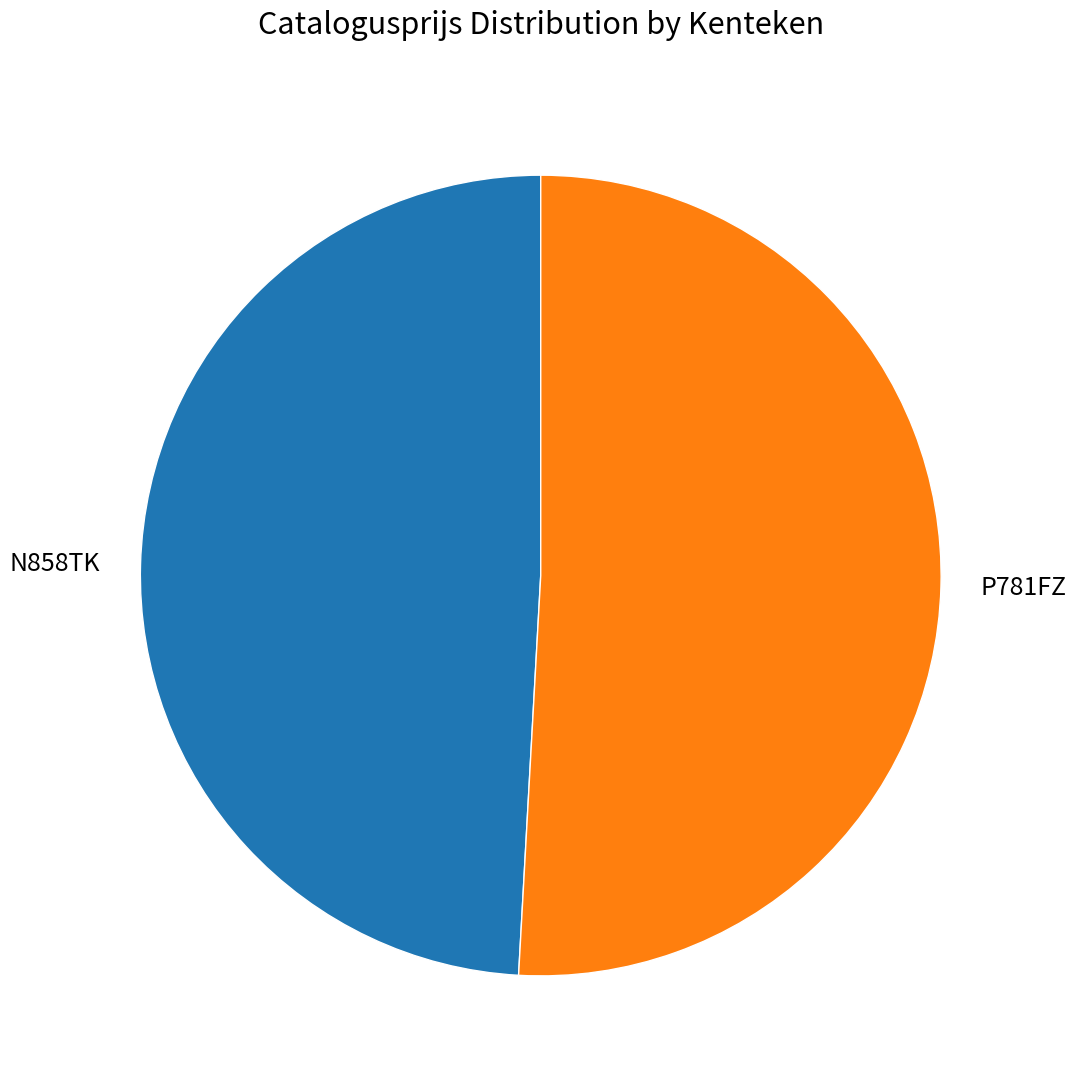

True or false: P781FZ accounts for 59% of the total.

False